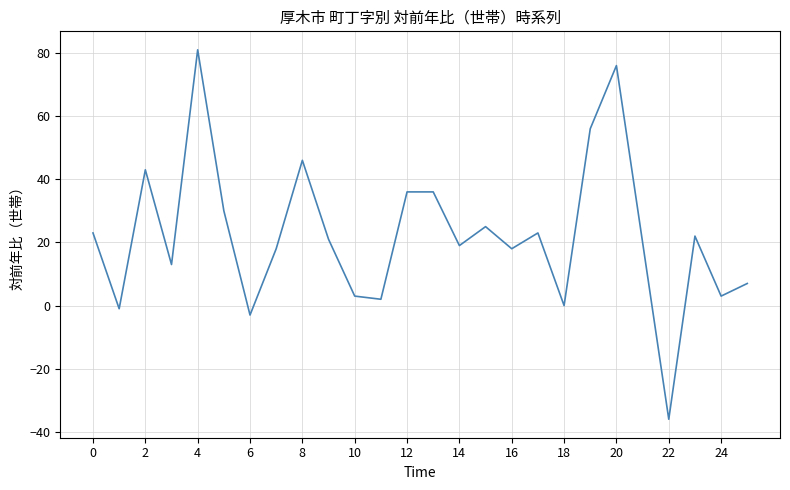

What is the smallest value displayed?

-36